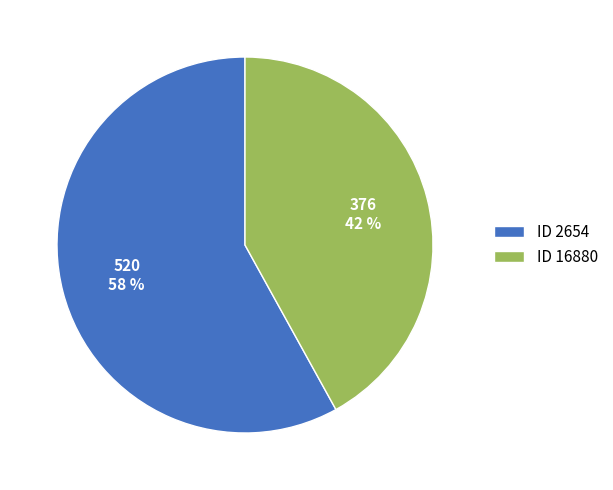

Which category has the biggest portion of the pie?

ID 2654